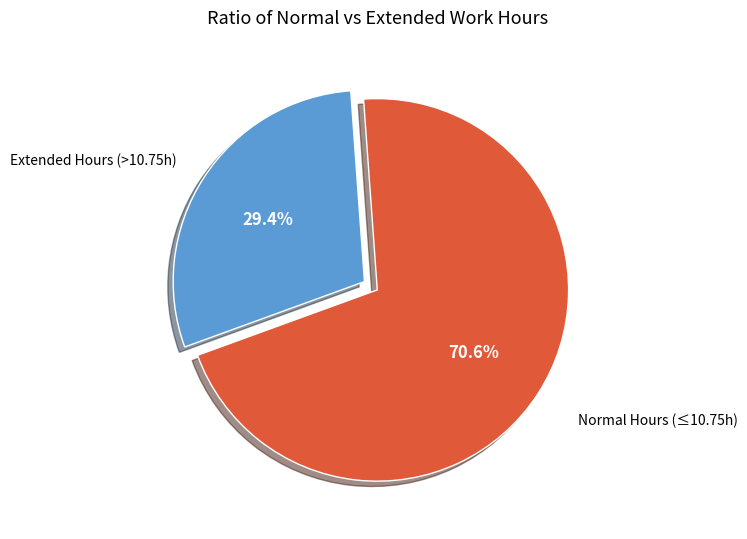

Is there any slice that represents more than half of the pie?

Yes